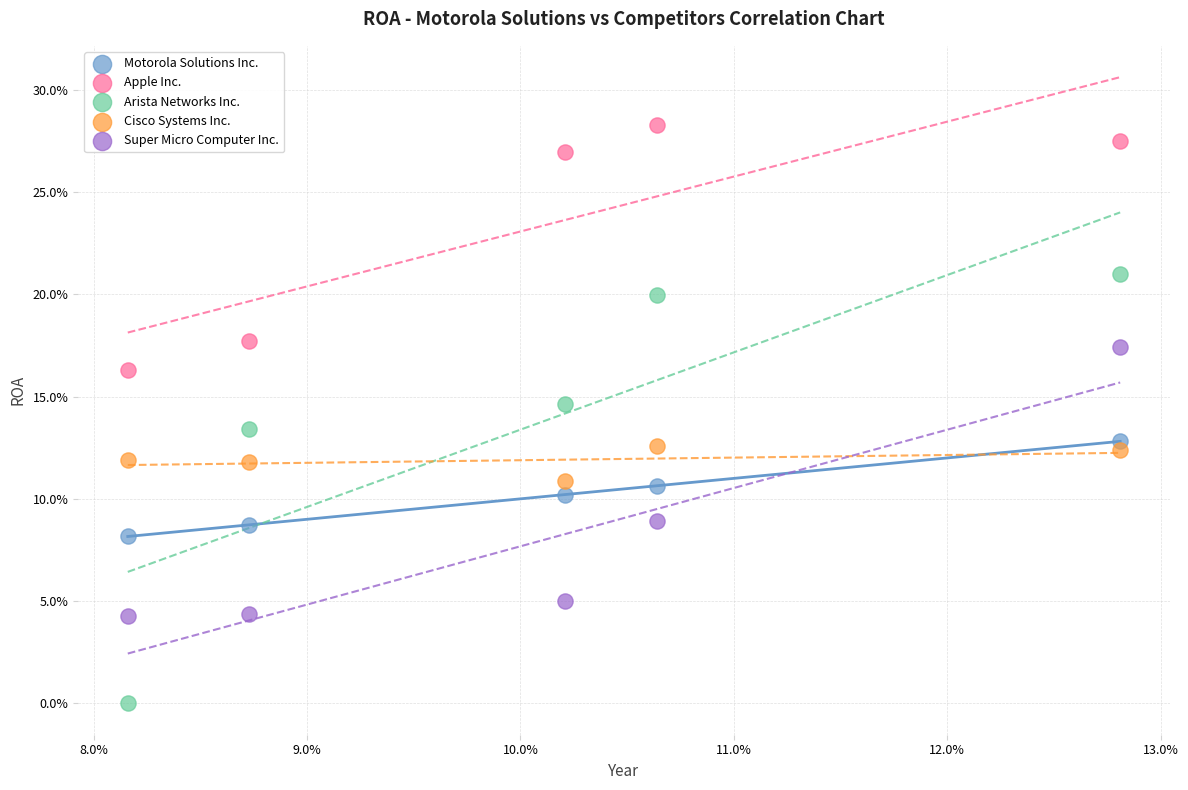

What are all the series names shown in the legend?

Motorola Solutions Inc., Apple Inc., Arista Networks Inc., Cisco Systems Inc., Super Micro Computer Inc.